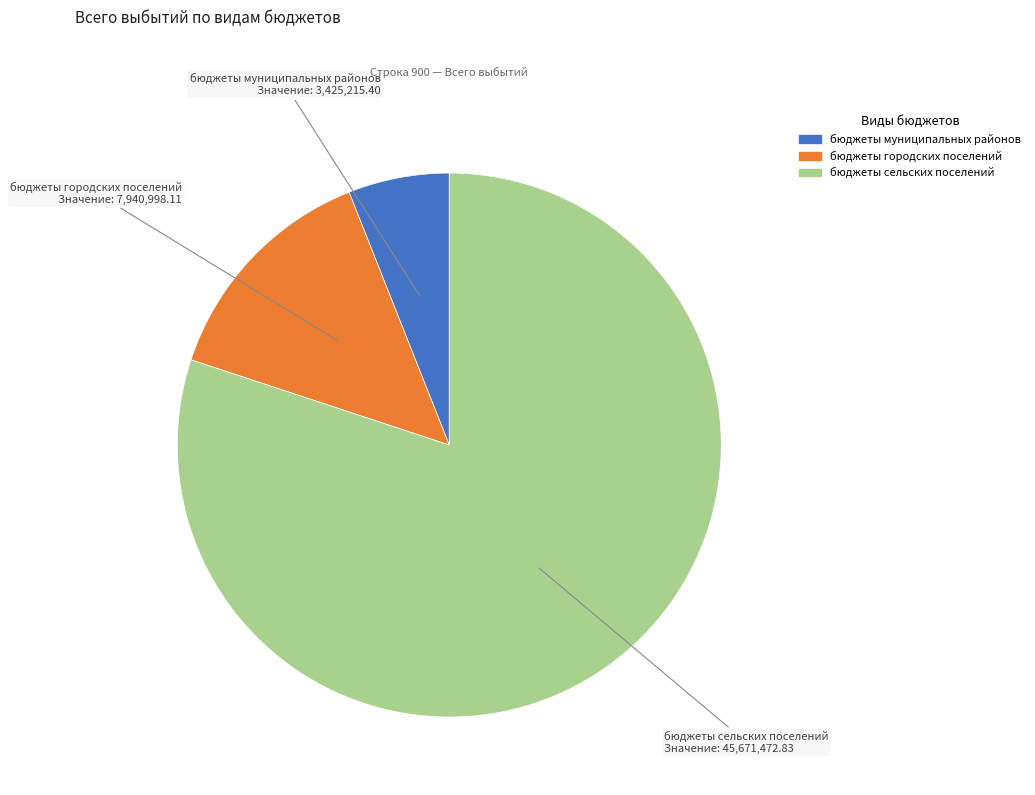

True or false: бюджеты городских поселений accounts for 21% of the total.

False